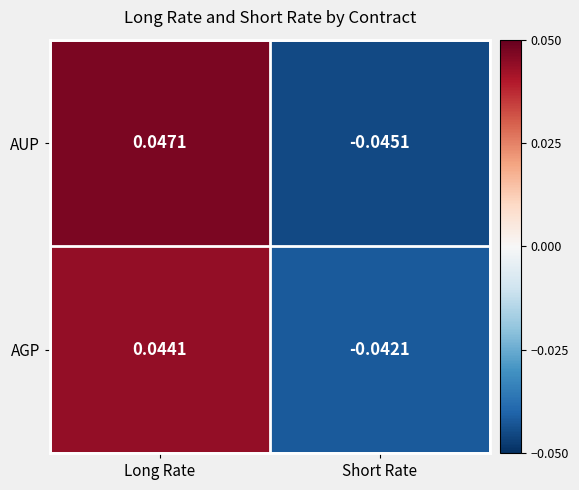

Which series changed the most between Long Rate and Short Rate?

AUP